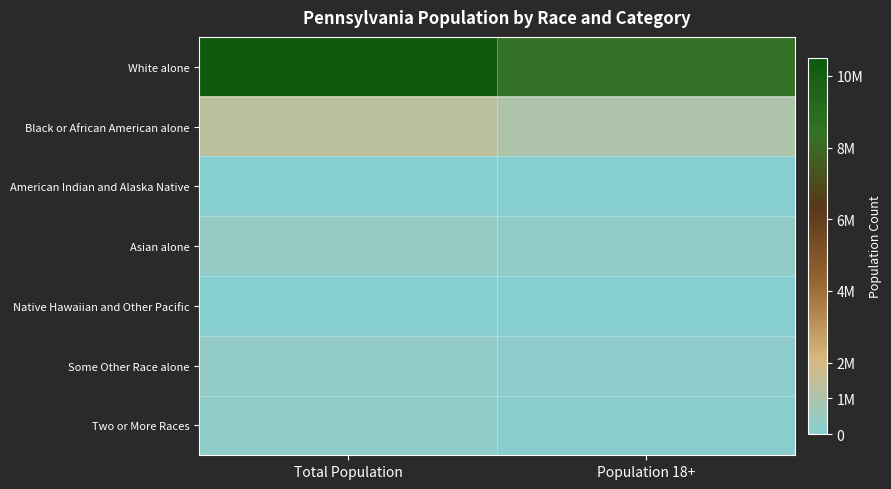

What is the spread (max minus min) of values at Total Population?

10402635